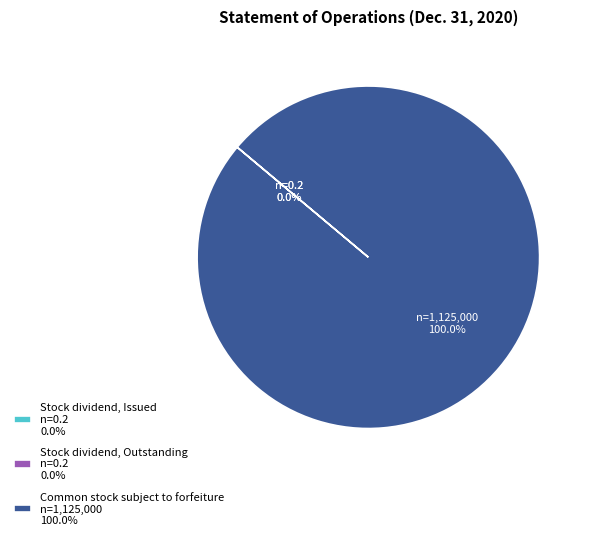

What is the largest slice in the pie chart?

Common stock subject to forfeiture n=1,125,000 100.0%